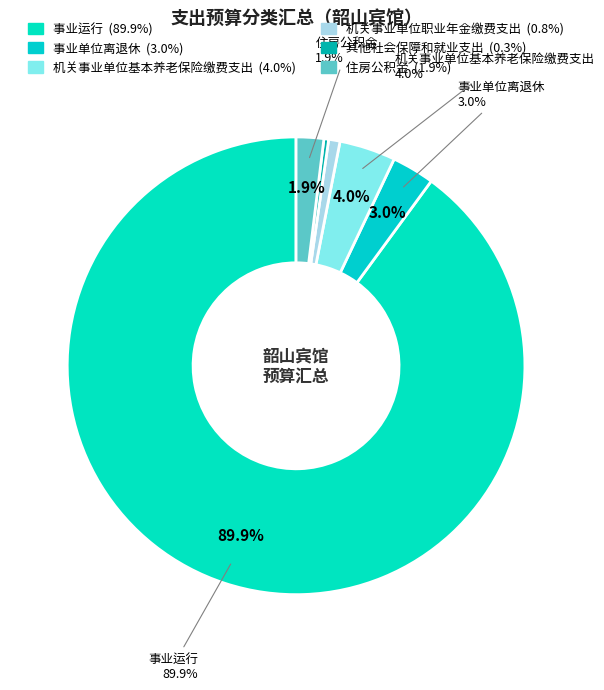

What is the majority slice?

事业运行